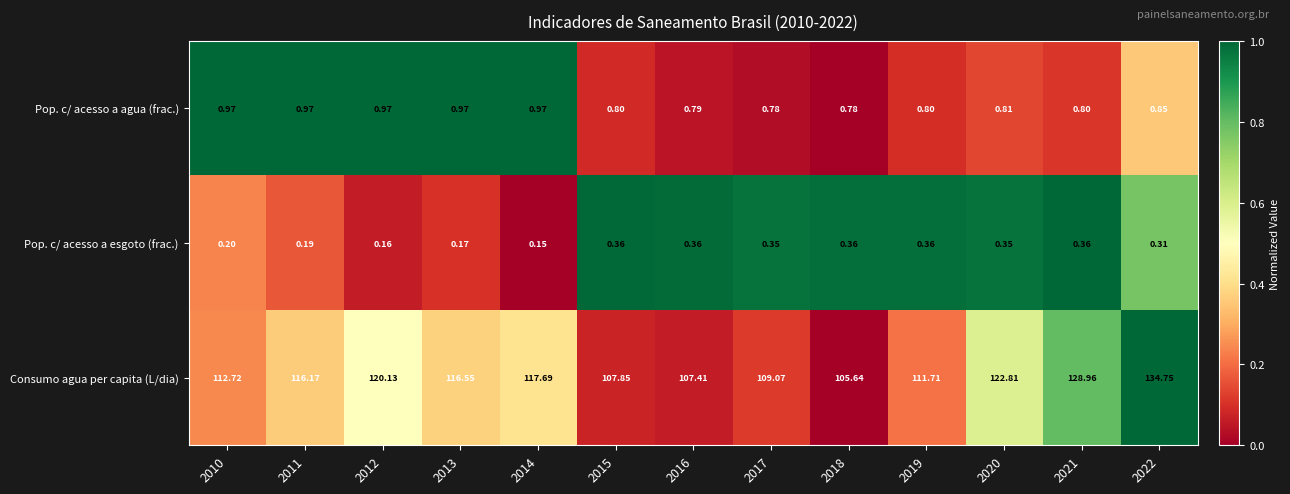

Rank the series by their maximum value, from highest to lowest.

Consumo agua per capita (L/dia), Pop. c/ acesso a agua (frac.), Pop. c/ acesso a esgoto (frac.)